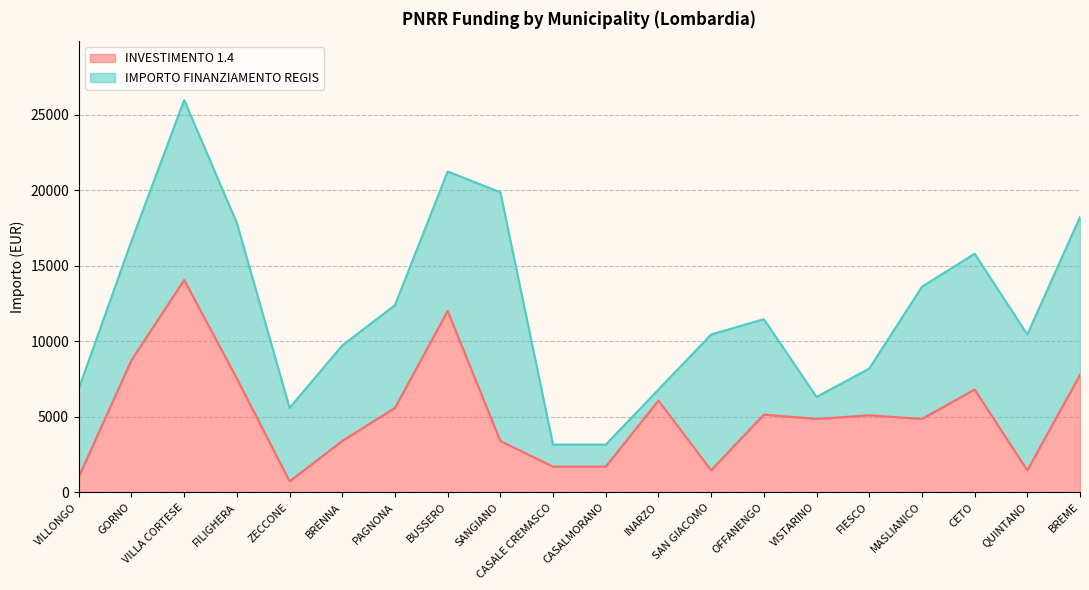

Where is the first local minimum?

ZECCONE